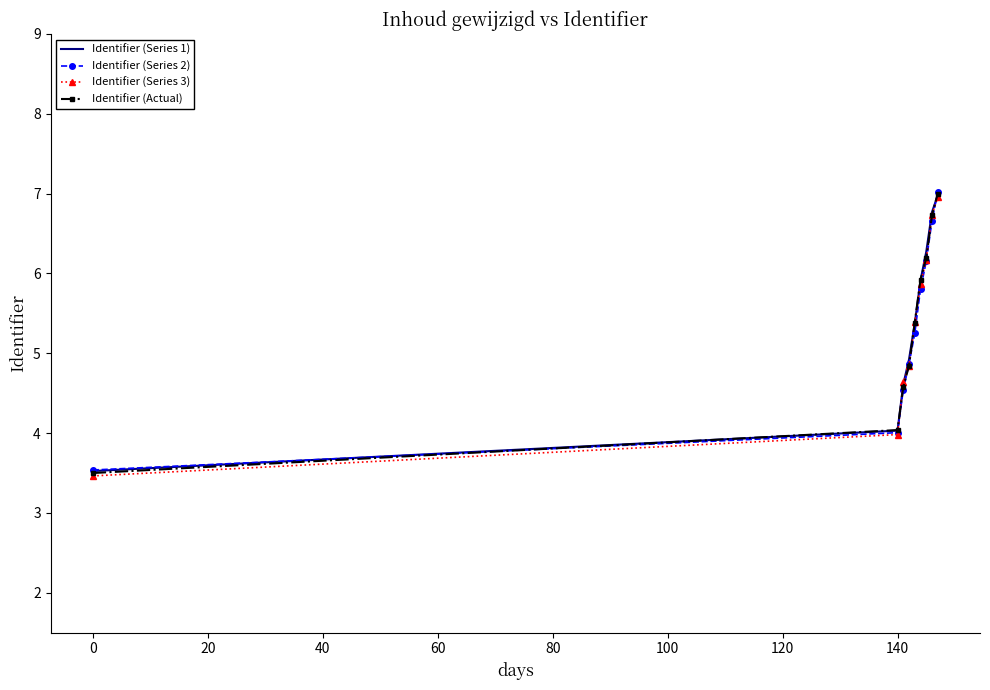

What is the smallest value displayed?

3.5